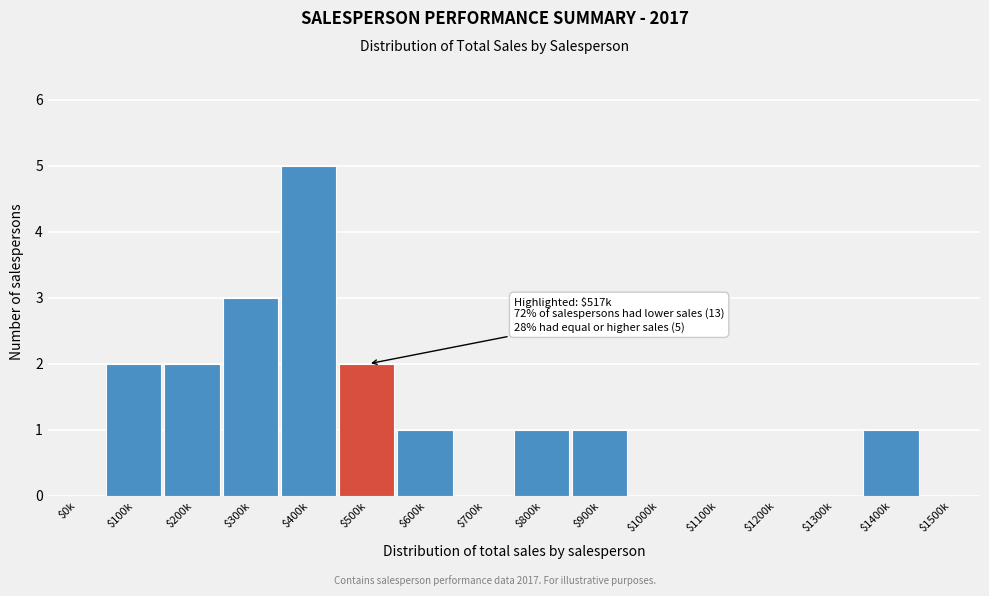

Is it true that the value at $900k is 1?

True